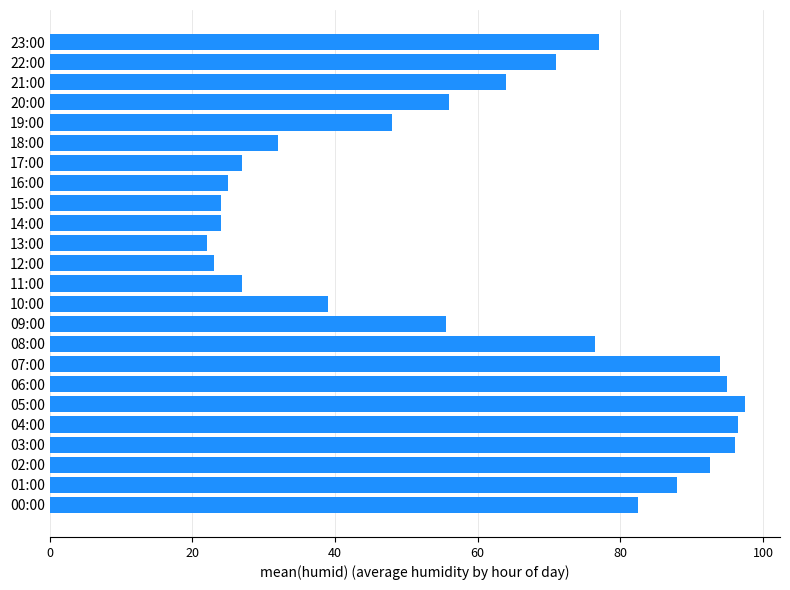

What is the change in value from 04:00 to 14:00?

-72.5